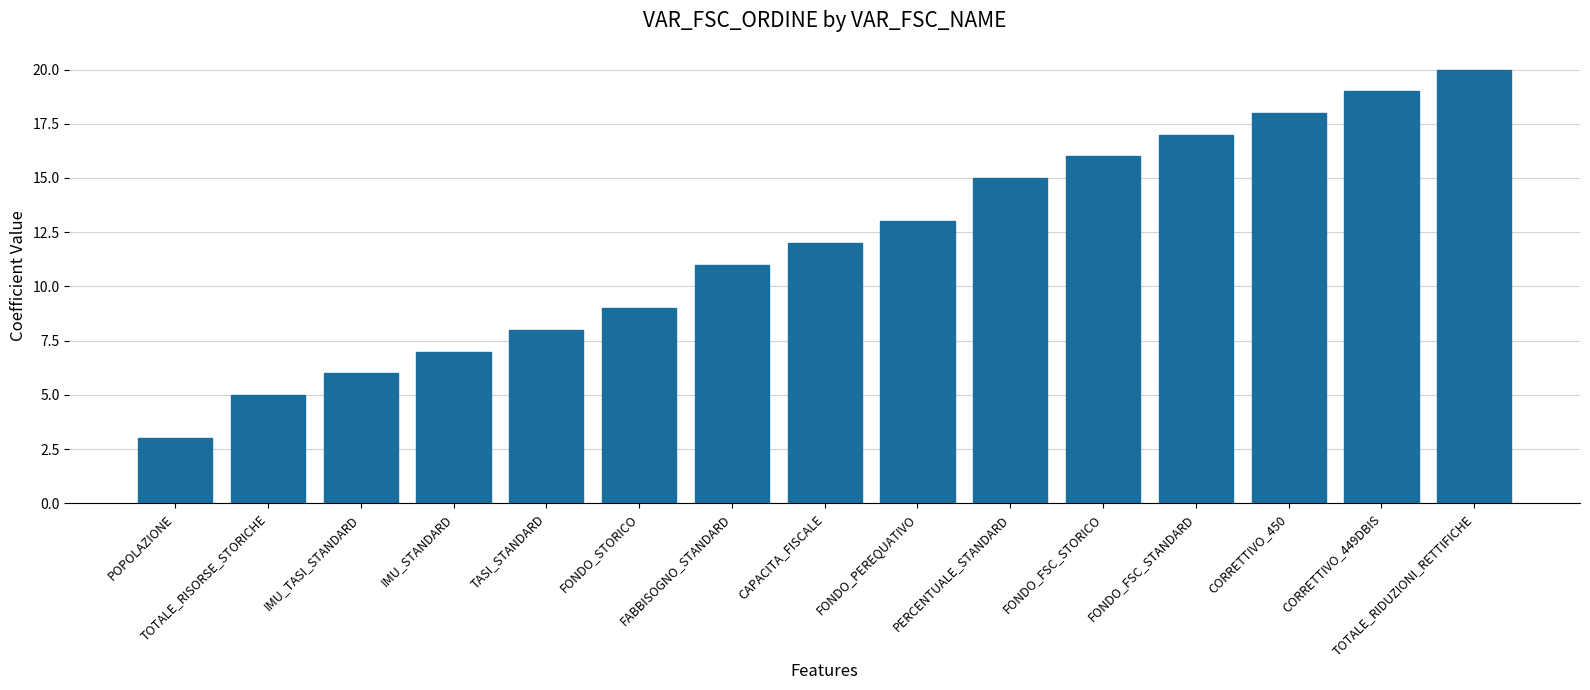

What is the sum of the values at FONDO_PEREQUATIVO and TASI_STANDARD?

21